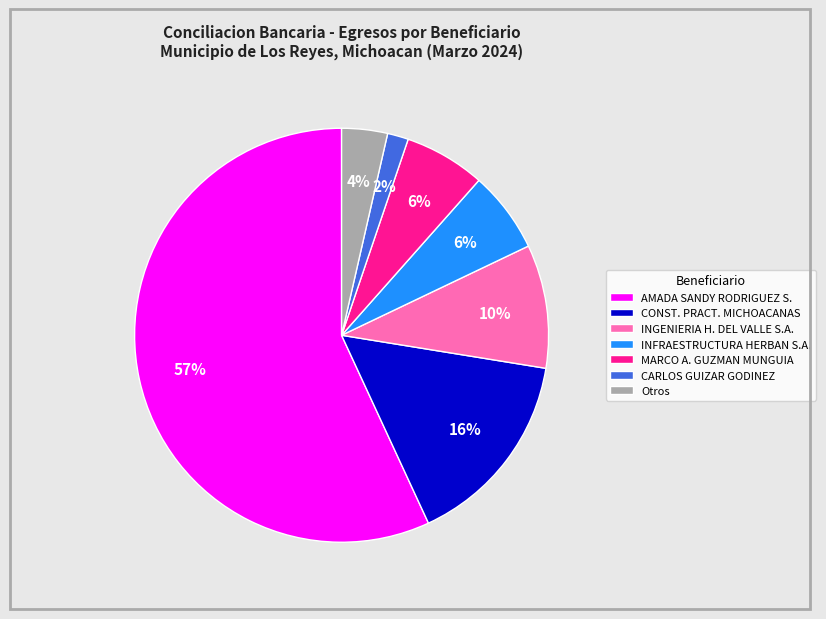

Between AMADA SANDY RODRIGUEZ S. and CARLOS GUIZAR GODINEZ, which is larger?

AMADA SANDY RODRIGUEZ S.